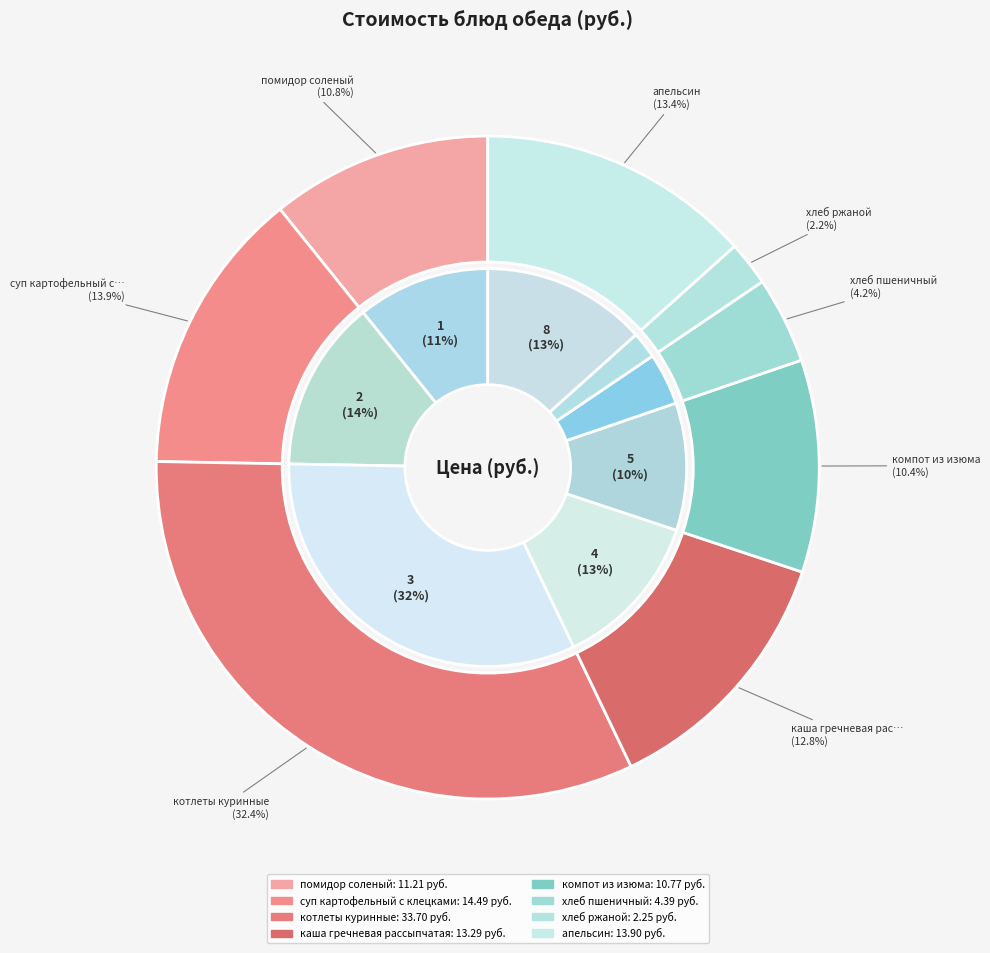

What is the largest slice in the pie chart?

котлеты куринные